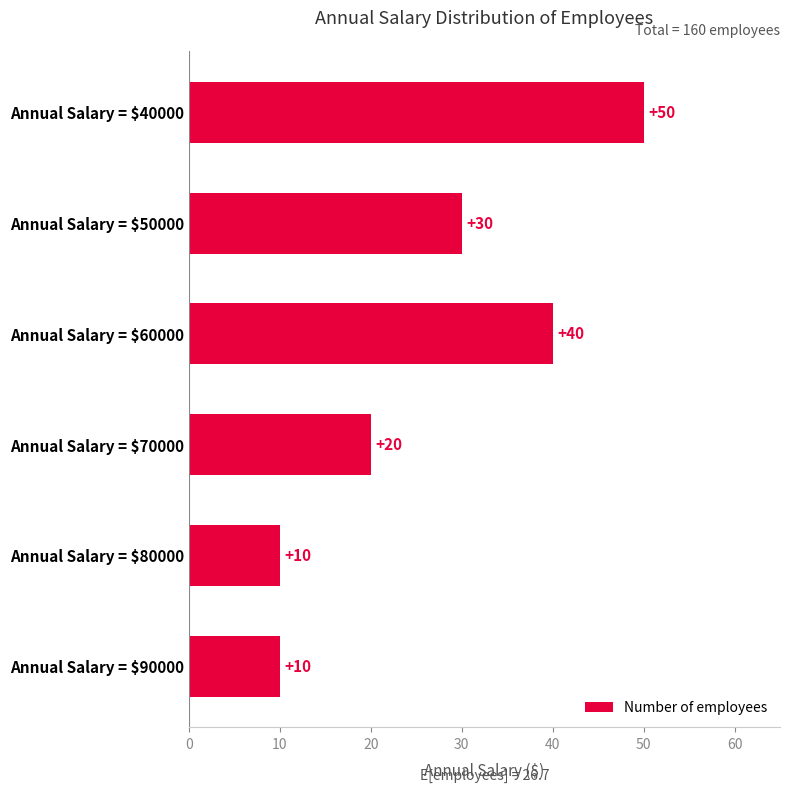

The value at Annual Salary = $50000 is 15. True or false?

False